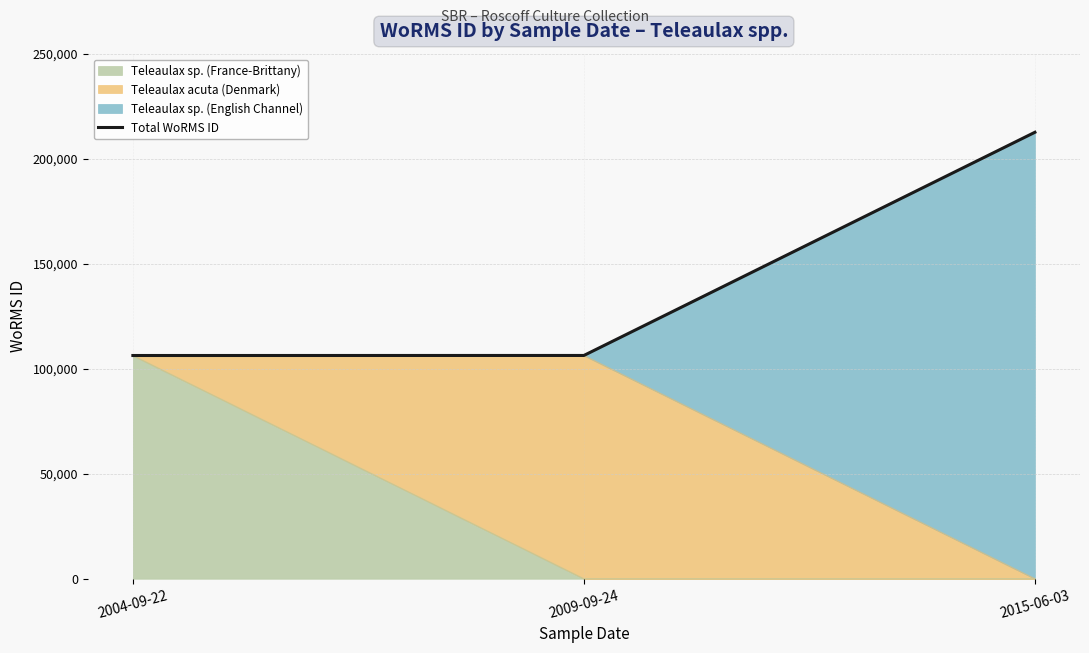

List the labels in order of value, smallest first.

2004-09-22, 2009-09-24, 2015-06-03